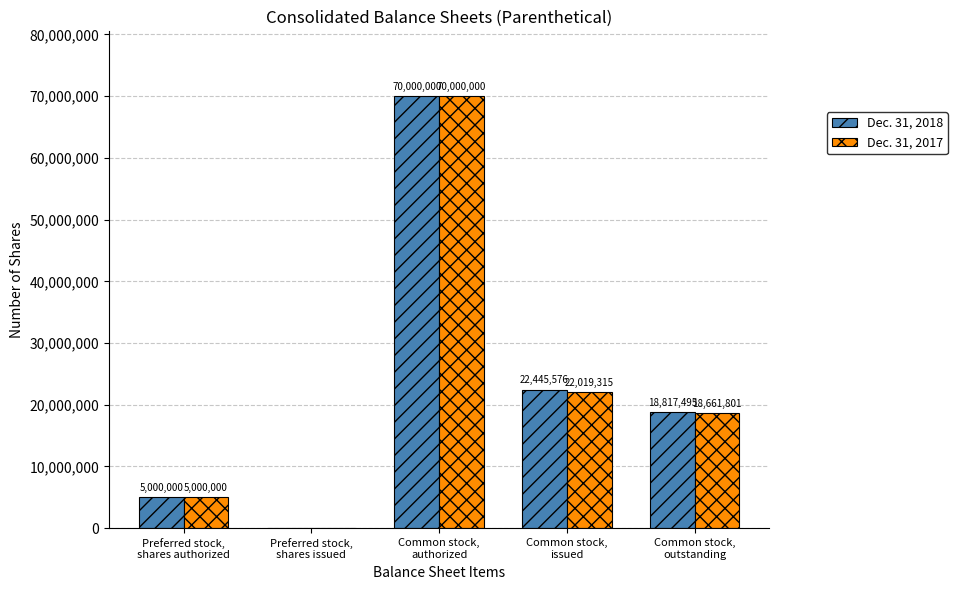

The value of Dec. 31, 2018 at Common stock,
outstanding is 18817495. True or false?

True